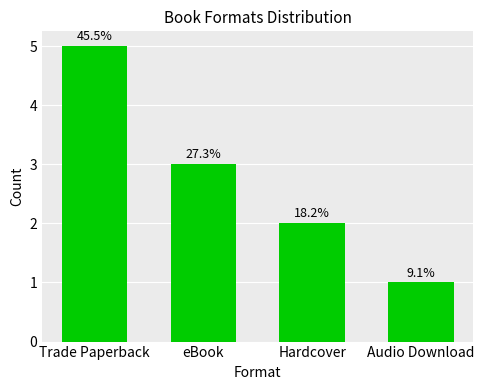

Are the bars horizontal?

No